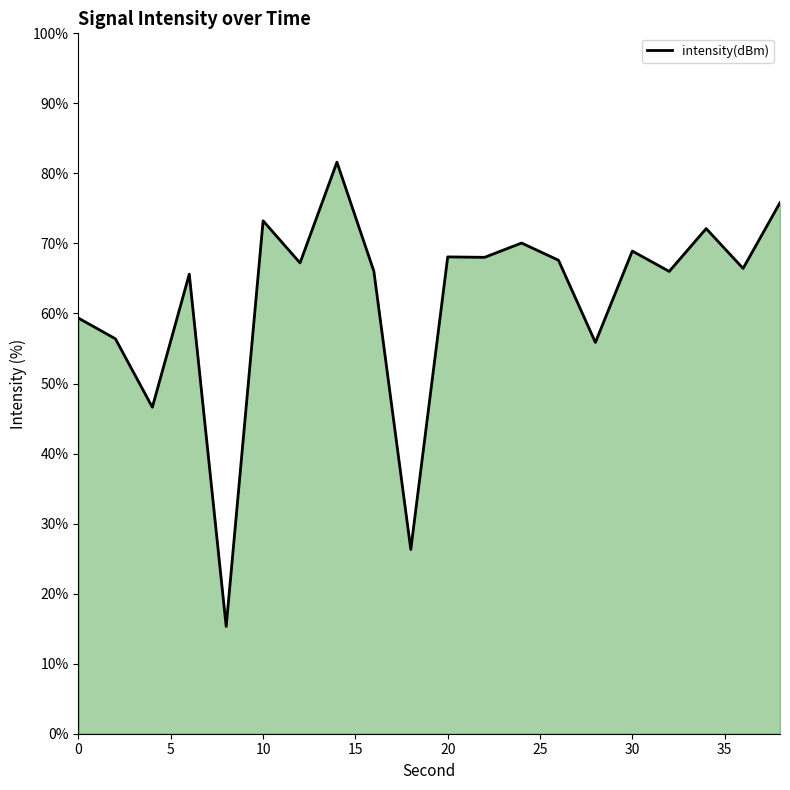

What is the maximum value shown in the chart?

81.6